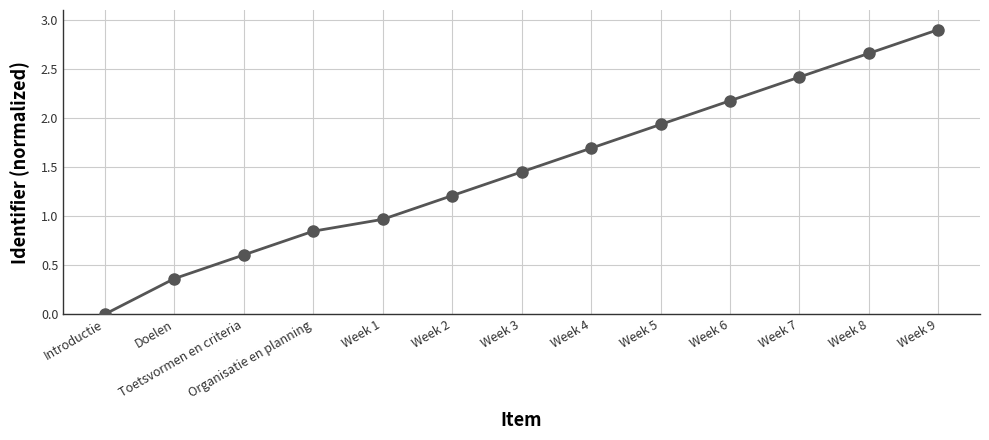

What is the label of the 1st point from the left?

Introductie